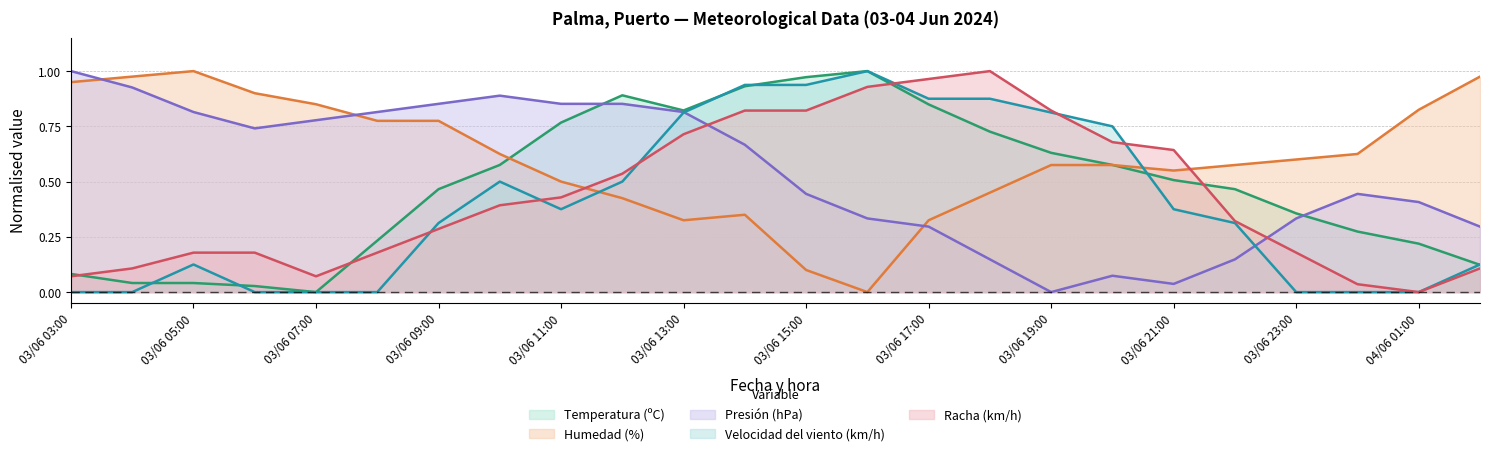

Does the chart display data point markers on the line(s)?

No